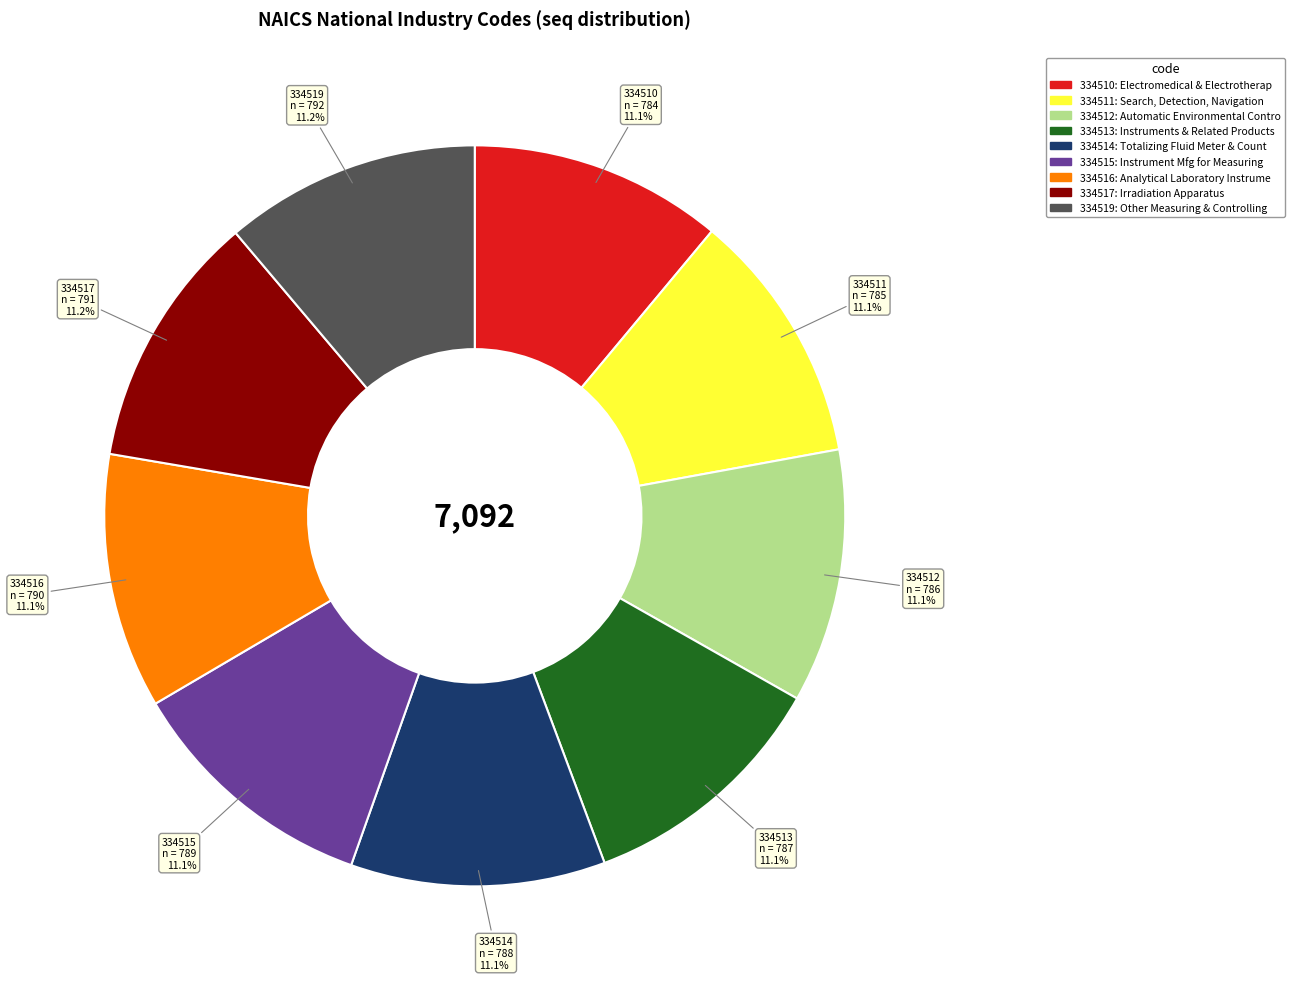

Does any single category account for the majority?

No